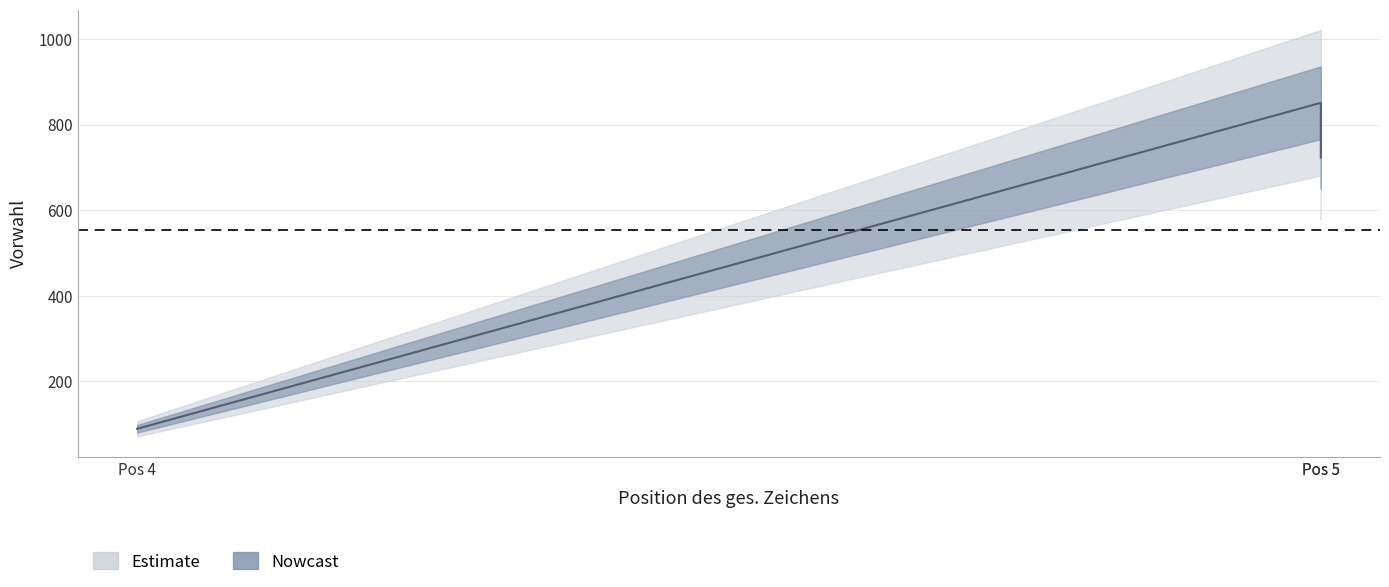

What is the average value?

554